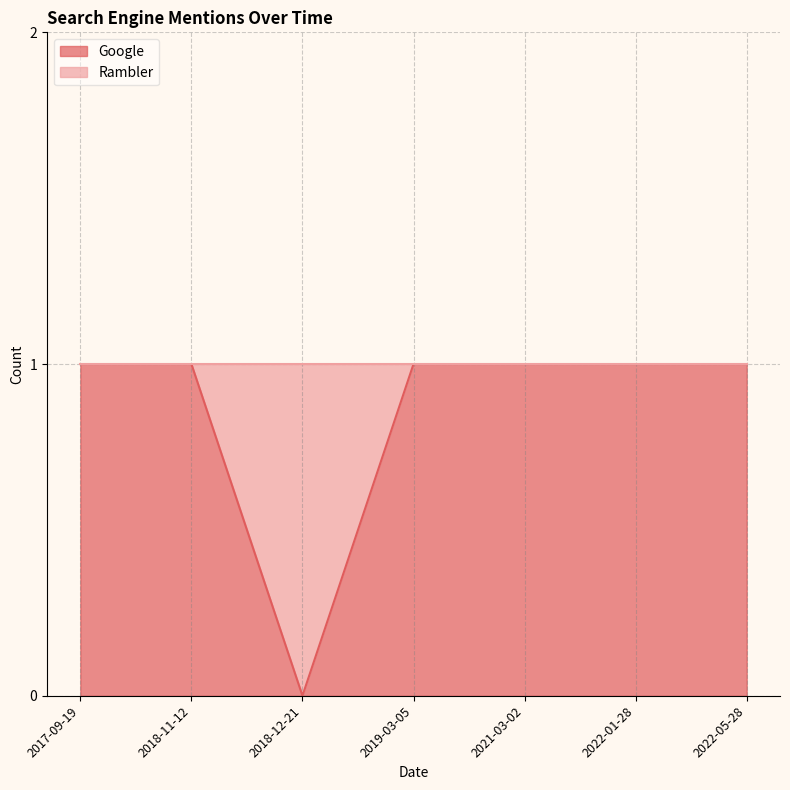

What is the label of the 1st point from the left?

2017-09-19